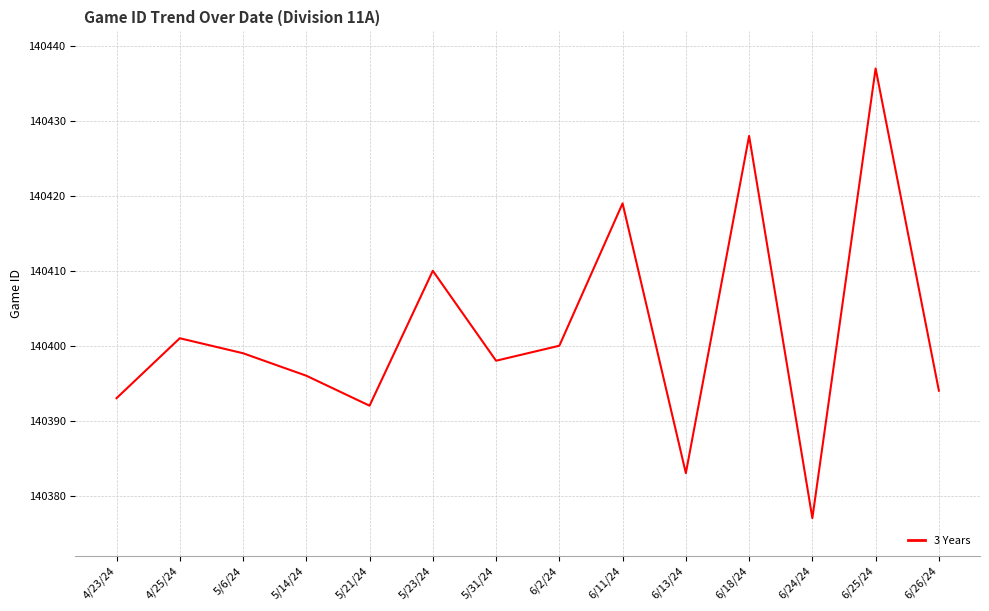

What is the change in value from 5/31/24 to 6/24/24?

-21